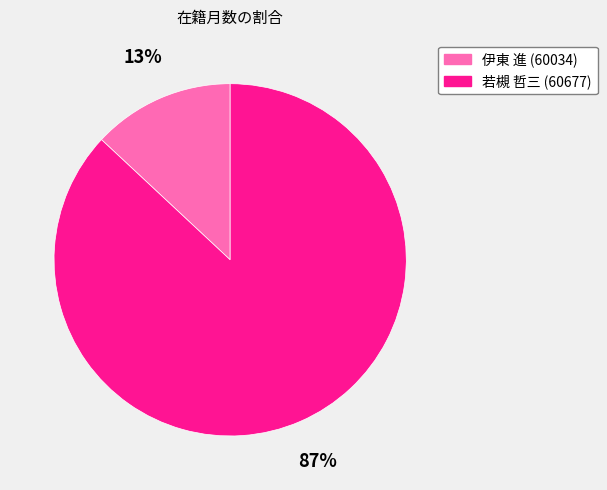

Do 伊東 進 (60034) and 若槻 哲三 (60677) together represent more than half of the pie?

Yes